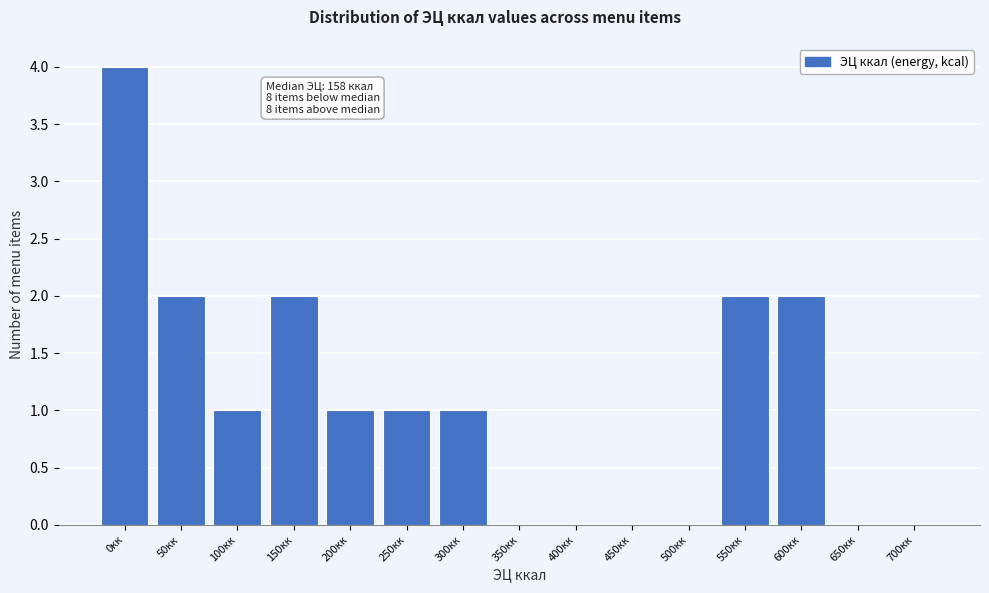

Reading left to right, list all the values displayed in this chart.

0кк=4	50кк=2	100кк=1	150кк=2	200кк=1	250кк=1	300кк=1	350кк=0	400кк=0	450кк=0	500кк=0	550кк=2	600кк=2	650кк=0	700кк=0